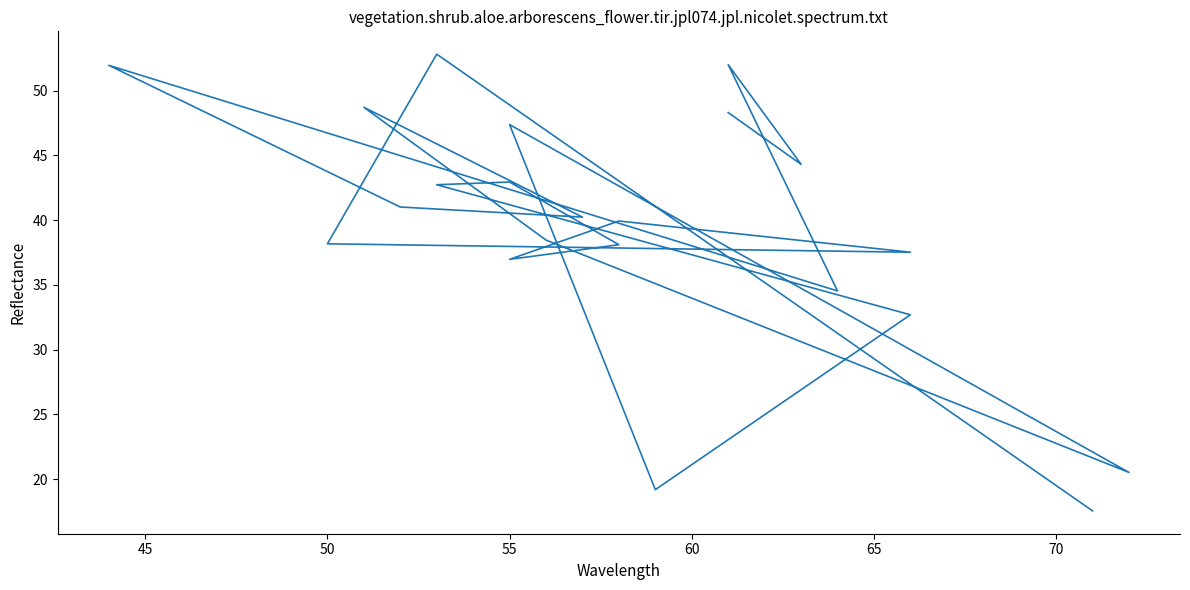

What is the average value?

39.4